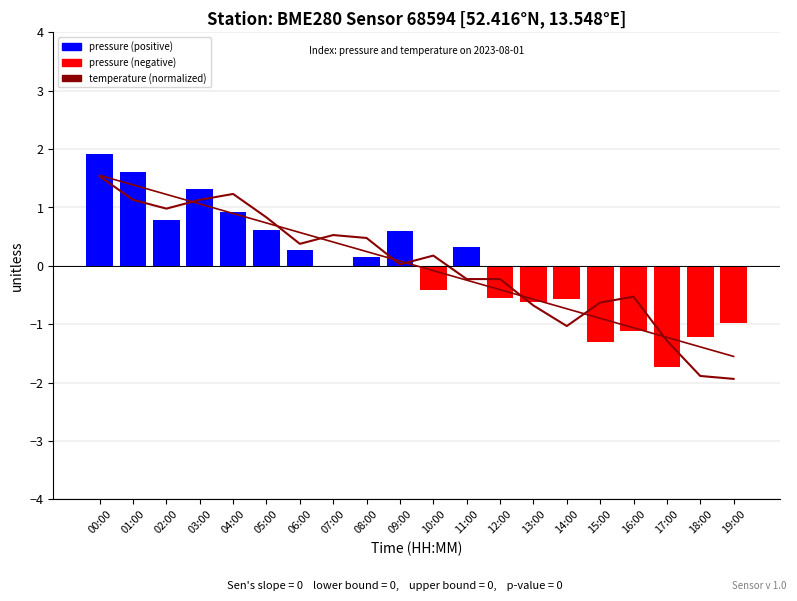

Is it true that pressure trend equals -0.4 at 12:00?

True